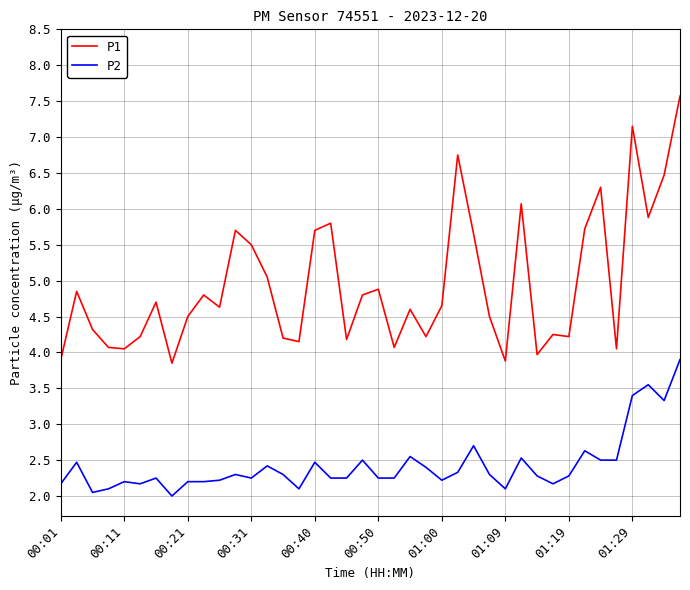

True or false: P2 and P1 cross at least once.

False